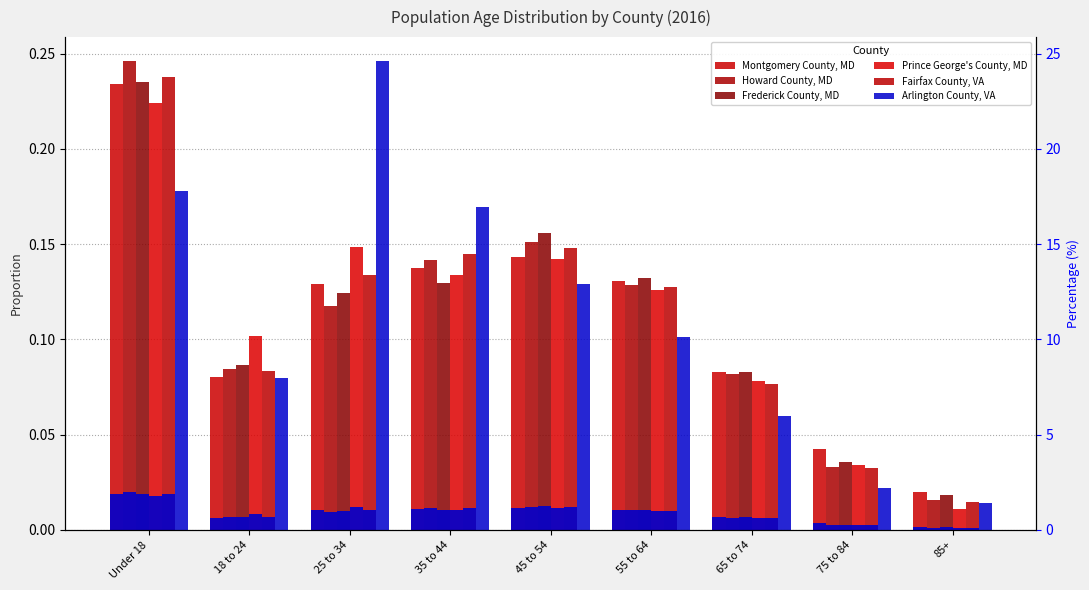

Reading left to right, list all the values displayed in this chart.

Montgomery County, MD: Under 18=0.2	18 to 24=0.1	25 to 34=0.1	35 to 44=0.1	45 to 54=0.1	55 to 64=0.1	65 to 74=0.1	75 to 84=0.0	85+=0.0
Howard County, MD: Under 18=0.2	18 to 24=0.1	25 to 34=0.1	35 to 44=0.1	45 to 54=0.2	55 to 64=0.1	65 to 74=0.1	75 to 84=0.0	85+=0.0
Frederick County, MD: Under 18=0.2	18 to 24=0.1	25 to 34=0.1	35 to 44=0.1	45 to 54=0.2	55 to 64=0.1	65 to 74=0.1	75 to 84=0.0	85+=0.0
Prince George's County, MD: Under 18=0.2	18 to 24=0.1	25 to 34=0.1	35 to 44=0.1	45 to 54=0.1	55 to 64=0.1	65 to 74=0.1	75 to 84=0.0	85+=0.0
Fairfax County, VA: Under 18=0.2	18 to 24=0.1	25 to 34=0.1	35 to 44=0.1	45 to 54=0.1	55 to 64=0.1	65 to 74=0.1	75 to 84=0.0	85+=0.0
Arlington County, VA: Under 18=0.2	18 to 24=0.1	25 to 34=0.2	35 to 44=0.2	45 to 54=0.1	55 to 64=0.1	65 to 74=0.1	75 to 84=0.0	85+=0.0